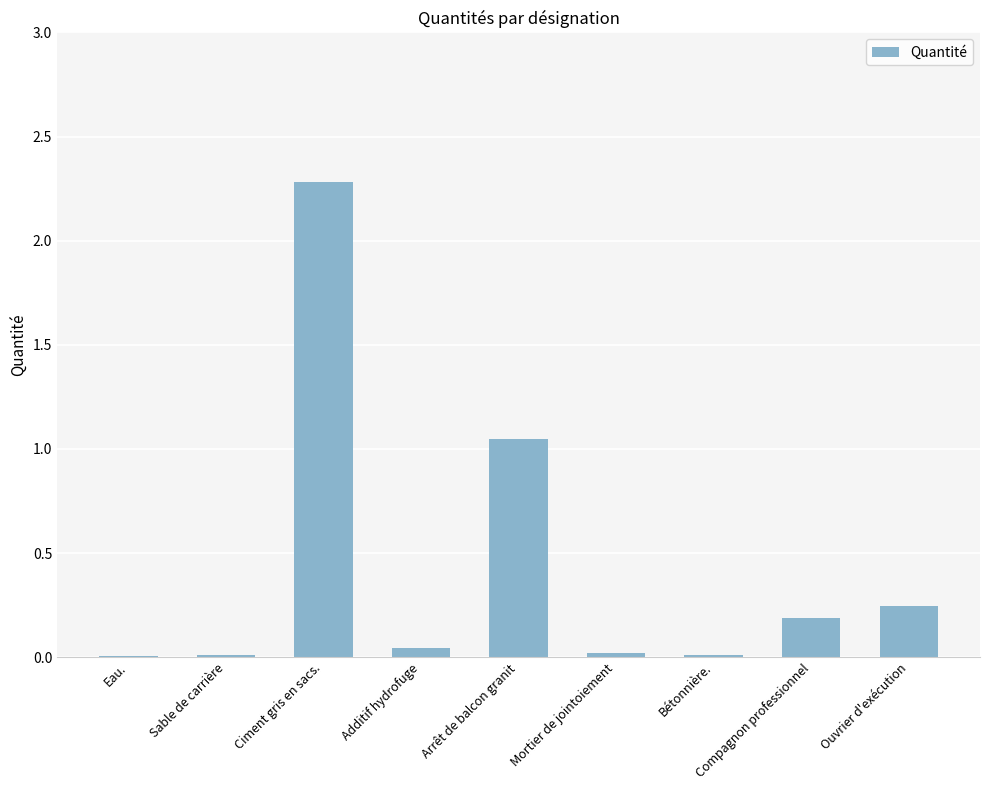

Which has a higher value, Ciment gris en sacs. or Mortier de jointoiement?

Ciment gris en sacs.